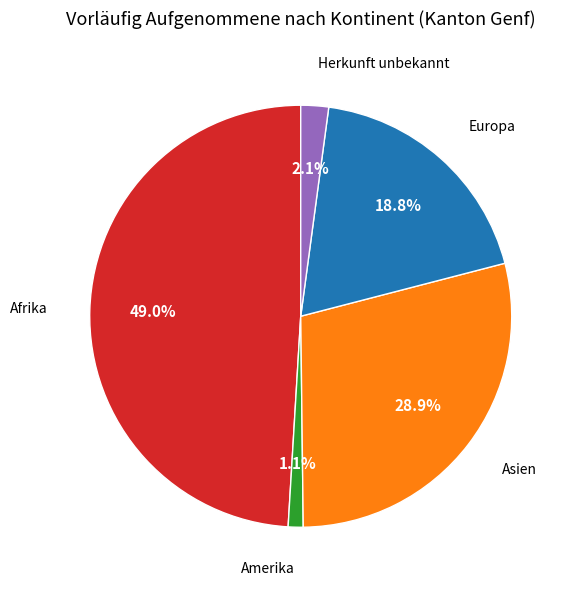

Does any single category account for the majority?

No